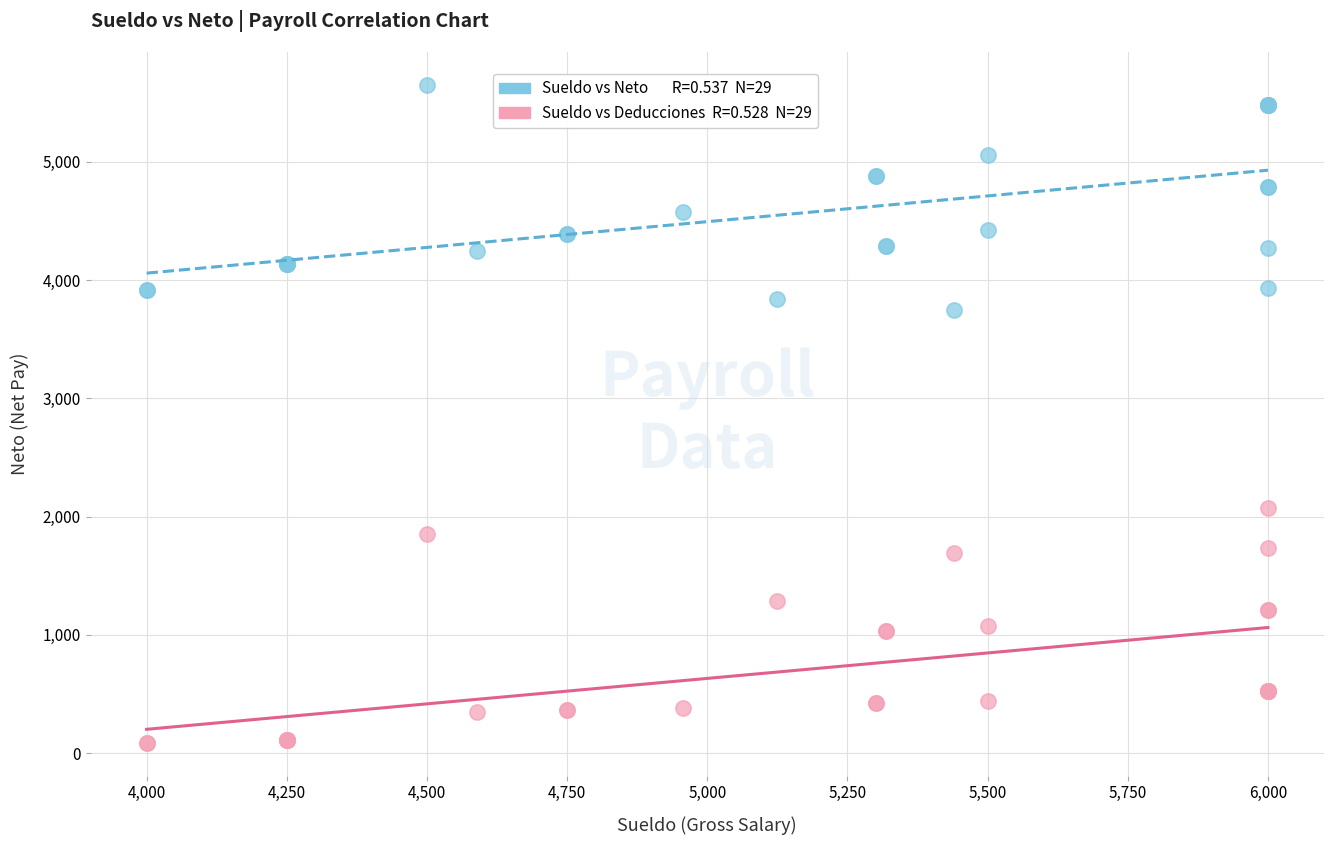

Across all series, what Y value is closest to 2868?

2070.4